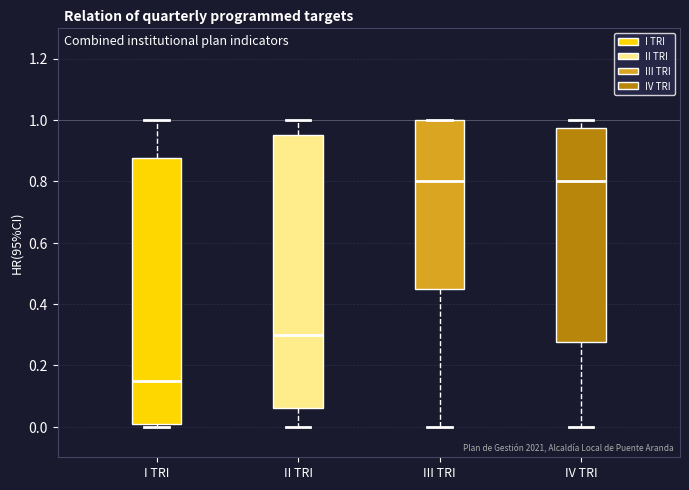

Comparing the boxes themselves (not the whiskers), which one is the tallest?

II TRI